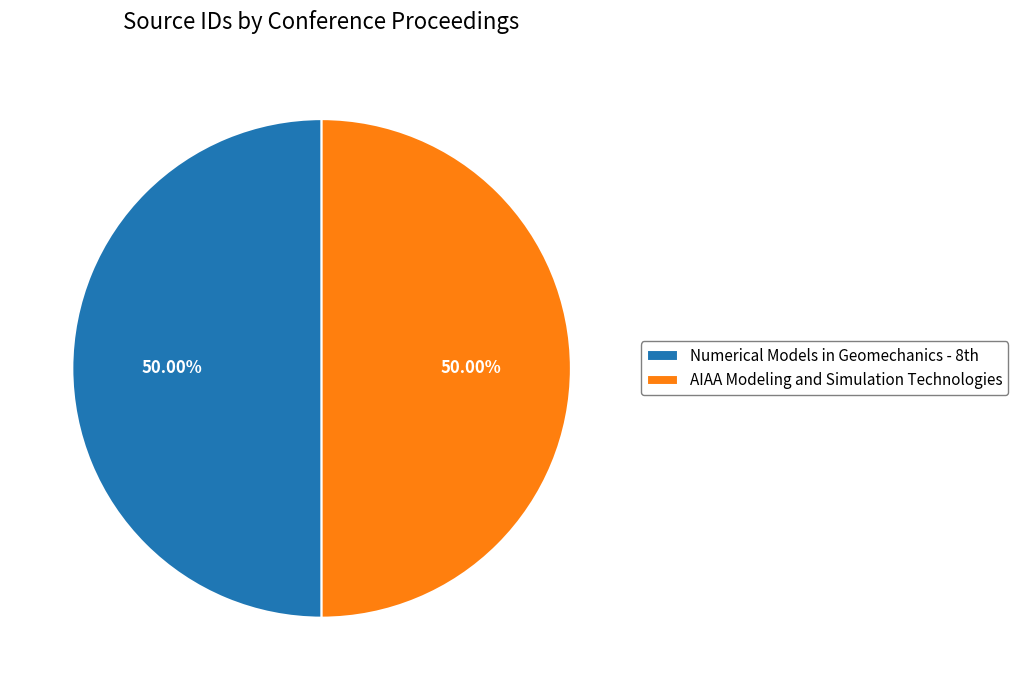

How many segments does this pie chart have?

2